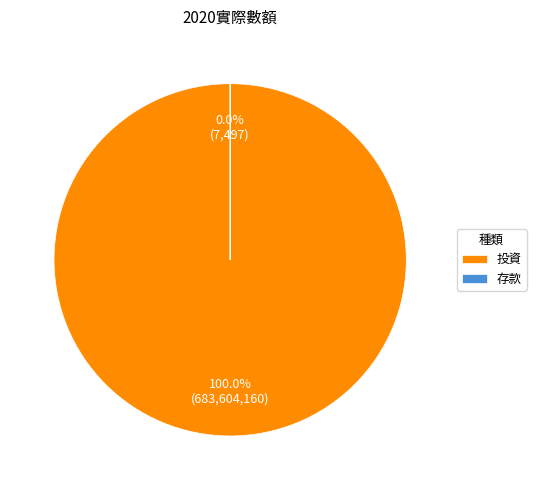

Which category has the smallest portion of the pie?

存款